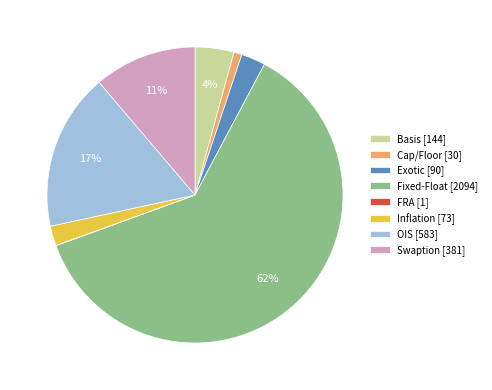

Which slice represents more than half of the pie?

Fixed-Float